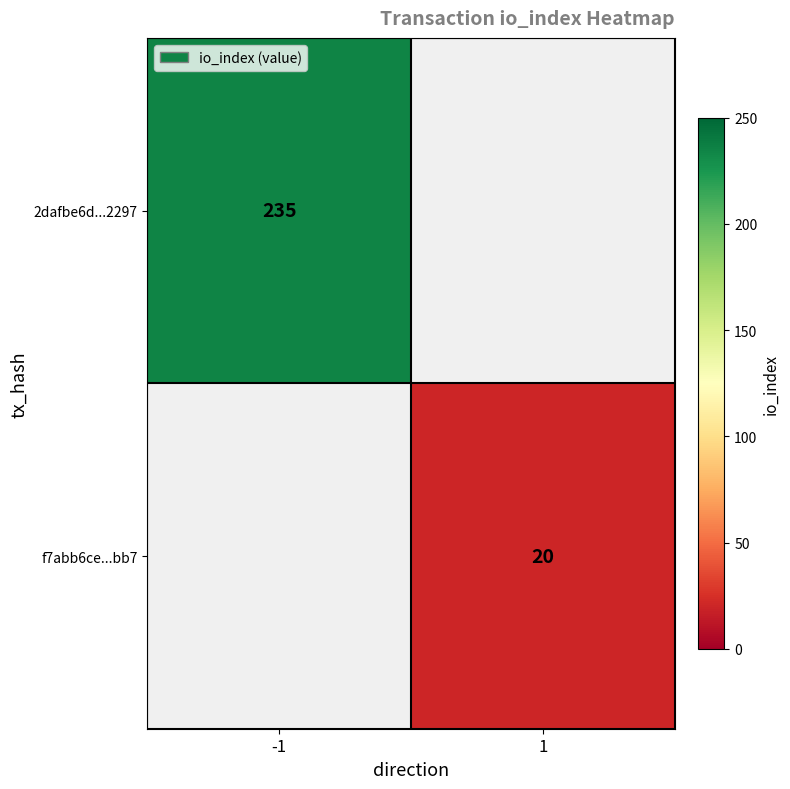

Is it true that 2dafbe6d...2297 equals 336 at -1?

False